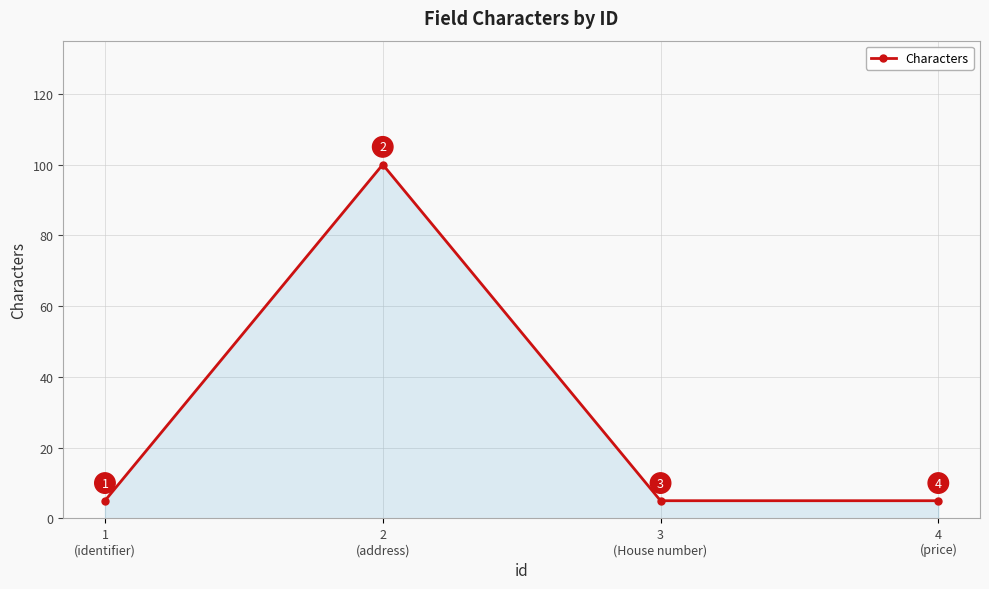

Count the values in the range 5 to 100.

4